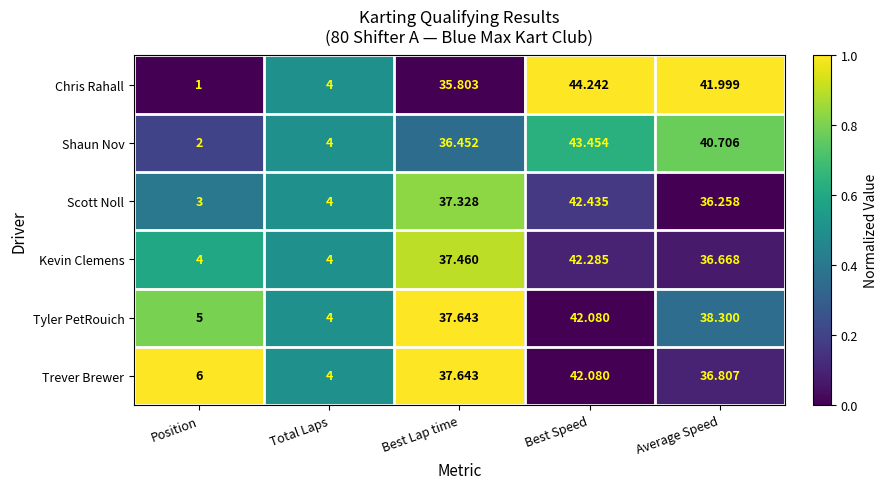

Where does the Scott Noll series first go above 36?

Best Lap time